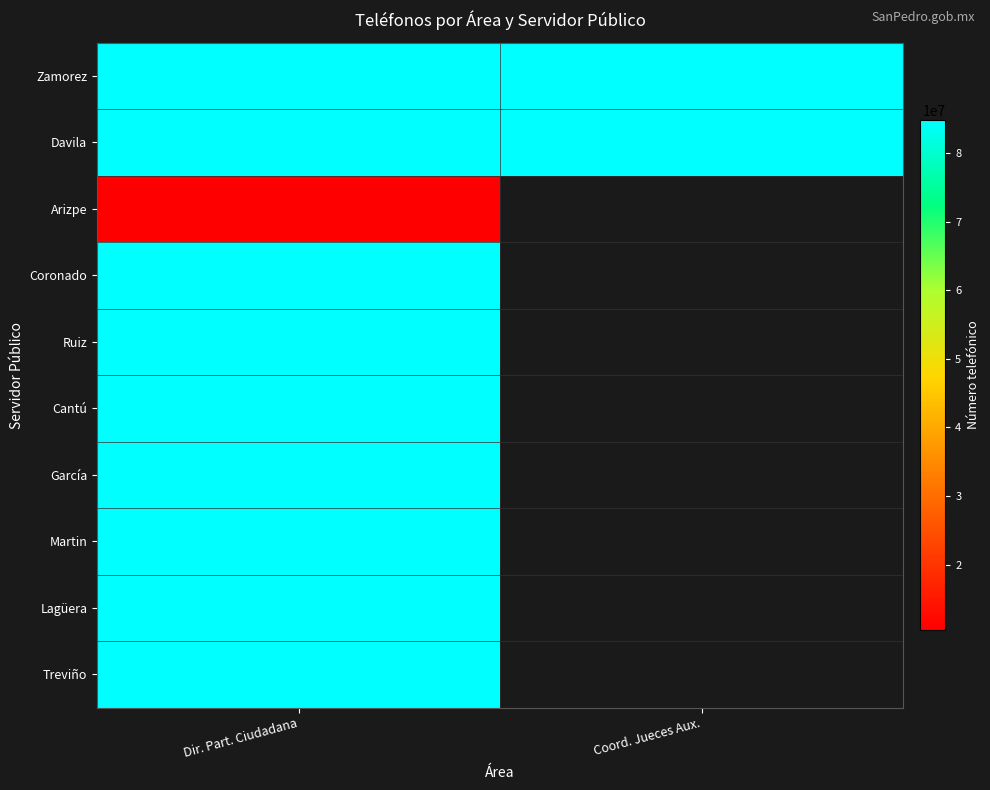

What is the smallest value displayed?

10524181.0